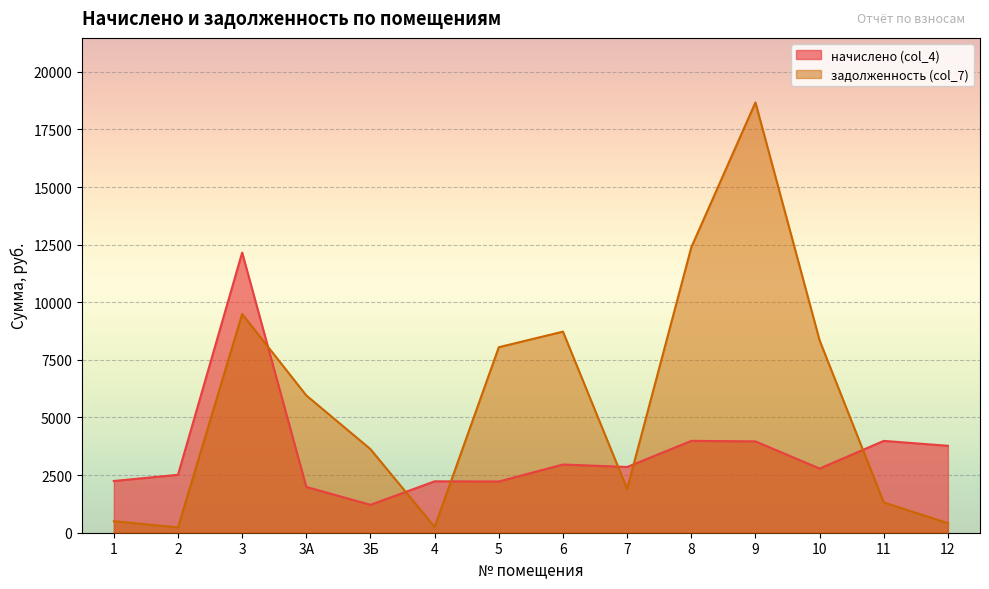

What is the sum of the задолженность (col_7) values at 10 and 6?

17070.6